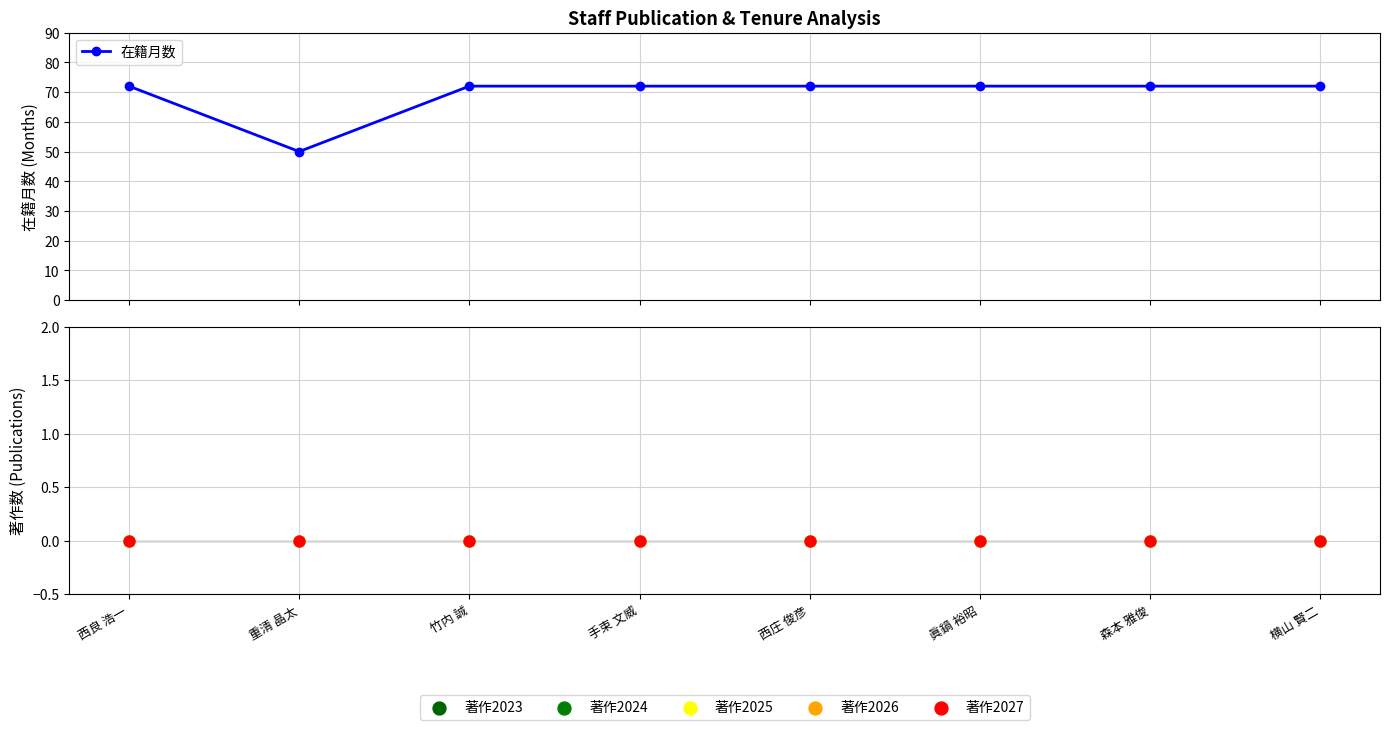

Which series reaches the minimum Y coordinate?

著作2023